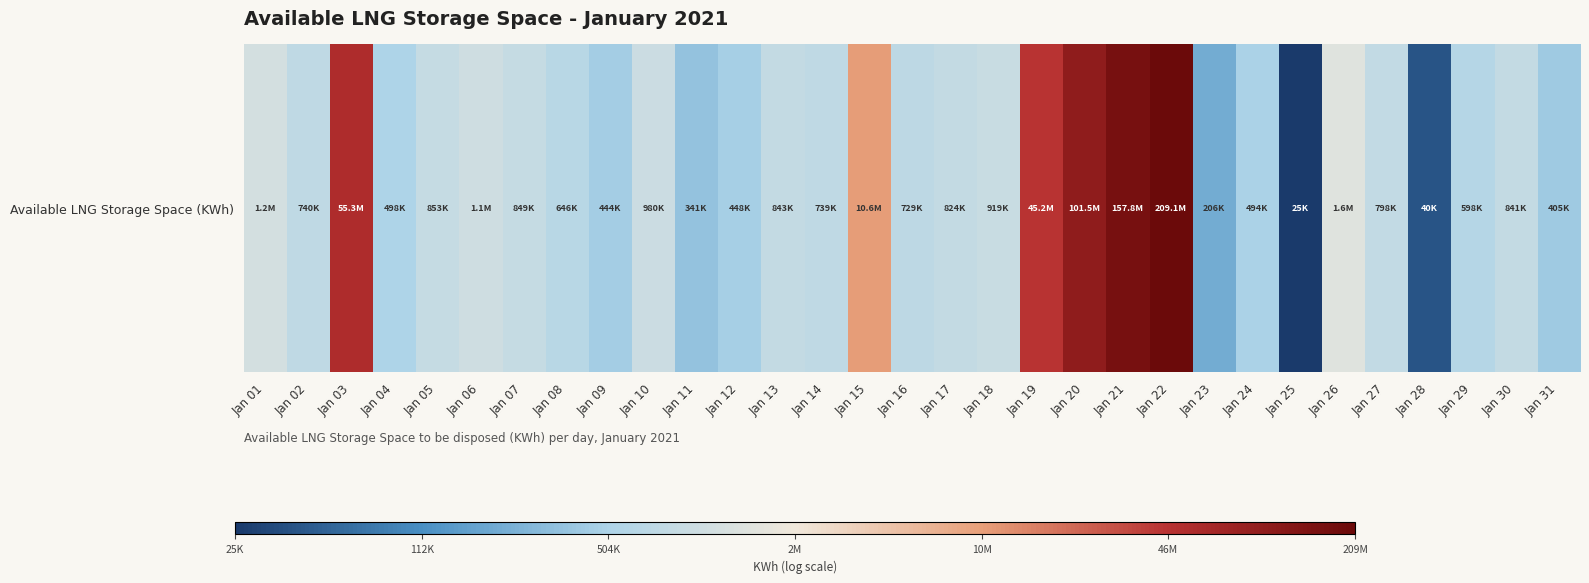

What is the minimum value shown in the chart?

10.1